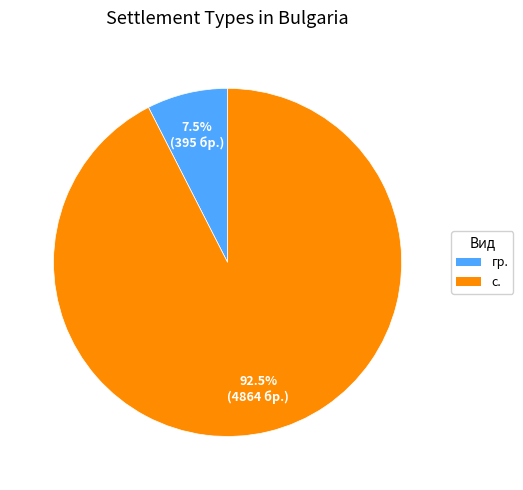

Count the number of slices in the pie.

2